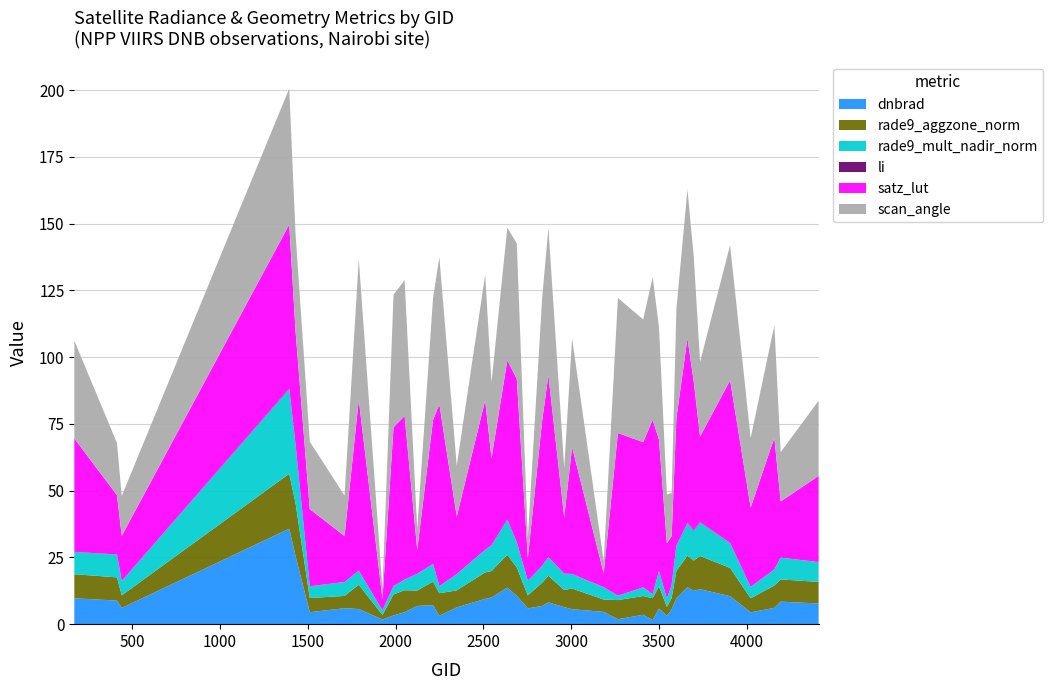

Reading right to left, what are all the values shown in this chart?

dnbrad: 7.8	8.4	6.1	4.4	10.5	13.1	12.5	13.8	9.7	5.6	3.1	5.9	1.6	3.5	1.8	4.6	5.6	6.4	8.2	6.8	5.9	10.6	13.7	10.0	9.5	6.3	3.1	7.1	6.8	4.5	3.3	1.7	5.7	6.0	4.5	25.5	35.8	6.1	8.8	9.7
rade9_aggzone_norm: 8.1	8.3	8.4	5.2	10.6	12.4	11.4	11.8	10.2	4.2	3.4	8.2	8.2	7.0	7.2	4.6	7.7	6.4	10.0	8.7	4.9	10.6	12.3	9.9	9.9	6.3	8.4	8.8	5.8	8.2	7.9	1.7	9.1	4.6	5.3	19.7	20.6	4.7	8.7	9.0
rade9_mult_nadir_norm: 7.4	8.2	6.0	4.3	9.3	12.5	11.1	12.1	9.4	4.9	3.0	5.8	1.5	3.3	1.6	4.6	5.4	6.2	6.9	6.3	5.4	9.4	13.1	9.6	8.4	6.1	2.7	6.6	6.3	4.0	3.1	1.7	5.2	5.2	4.3	21.9	31.7	5.3	8.5	8.3
li: 0.0	0.0	0.0	0.0	0.0	0.2	0.2	0.1	0.1	0.0	0.0	0.0	0.0	0.0	0.0	0.0	0.0	0.0	0.0	0.0	0.0	0.1	0.1	0.1	0.0	0.0	0.0	0.0	0.0	0.0	0.0	0.0	0.0	0.0	0.1	0.2	0.2	0.0	0.0	0.1
satz_lut: 32.3	21.0	49.3	-29.7	61.0	32.1	55.6	69.2	-47.7	-18.3	20.8	49.2	65.3	-54.4	60.9	-5.2	-47.5	21.1	-68.2	-54.1	8.6	61.1	-59.6	32.6	56.0	21.6	-68.1	-53.9	9.0	61.3	-59.5	-4.3	-64.1	-17.2	-28.9	42.3	61.4	-16.9	22.2	42.5
scan_angle: 28.1	18.5	42.1	26.0	50.6	28.0	46.9	55.7	40.9	16.1	18.3	42.0	53.5	46.0	50.6	4.6	40.7	18.6	55.2	45.8	7.6	50.7	49.7	28.4	47.1	19.0	55.1	45.6	8.0	50.9	49.6	3.8	52.7	15.1	25.3	36.5	50.9	14.9	19.5	36.6